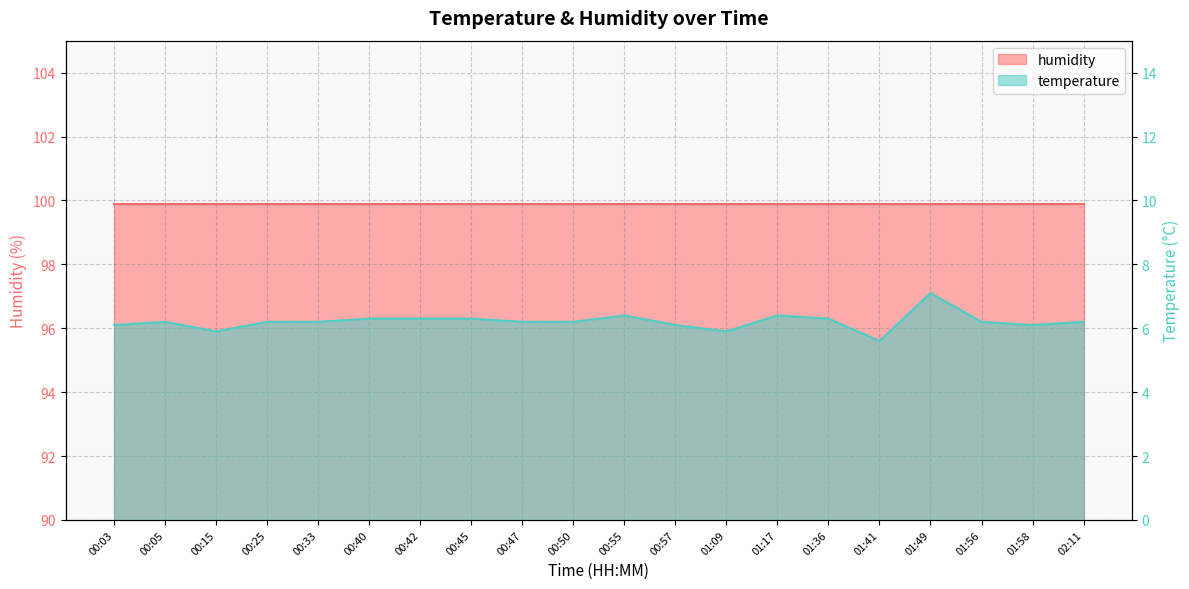

Does the chart display data point markers on the line(s)?

No